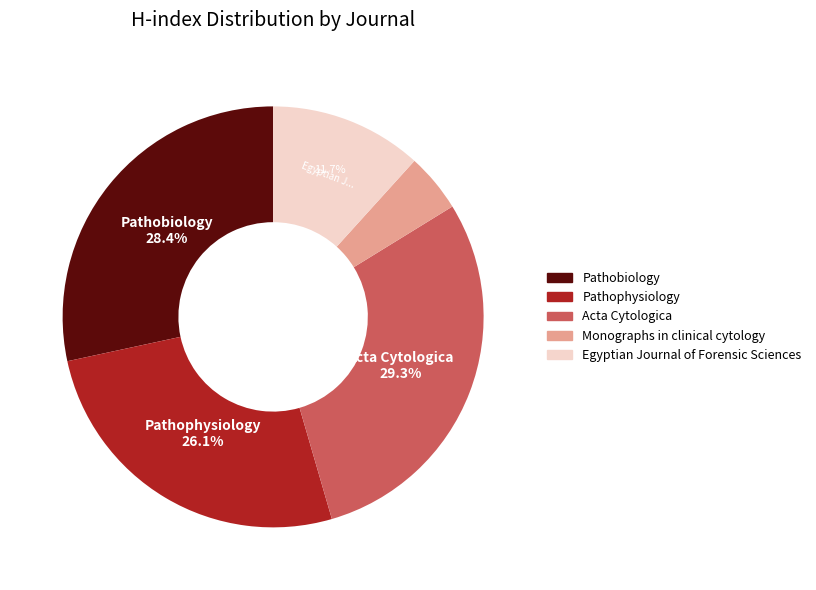

Is there a majority slice in this chart?

No